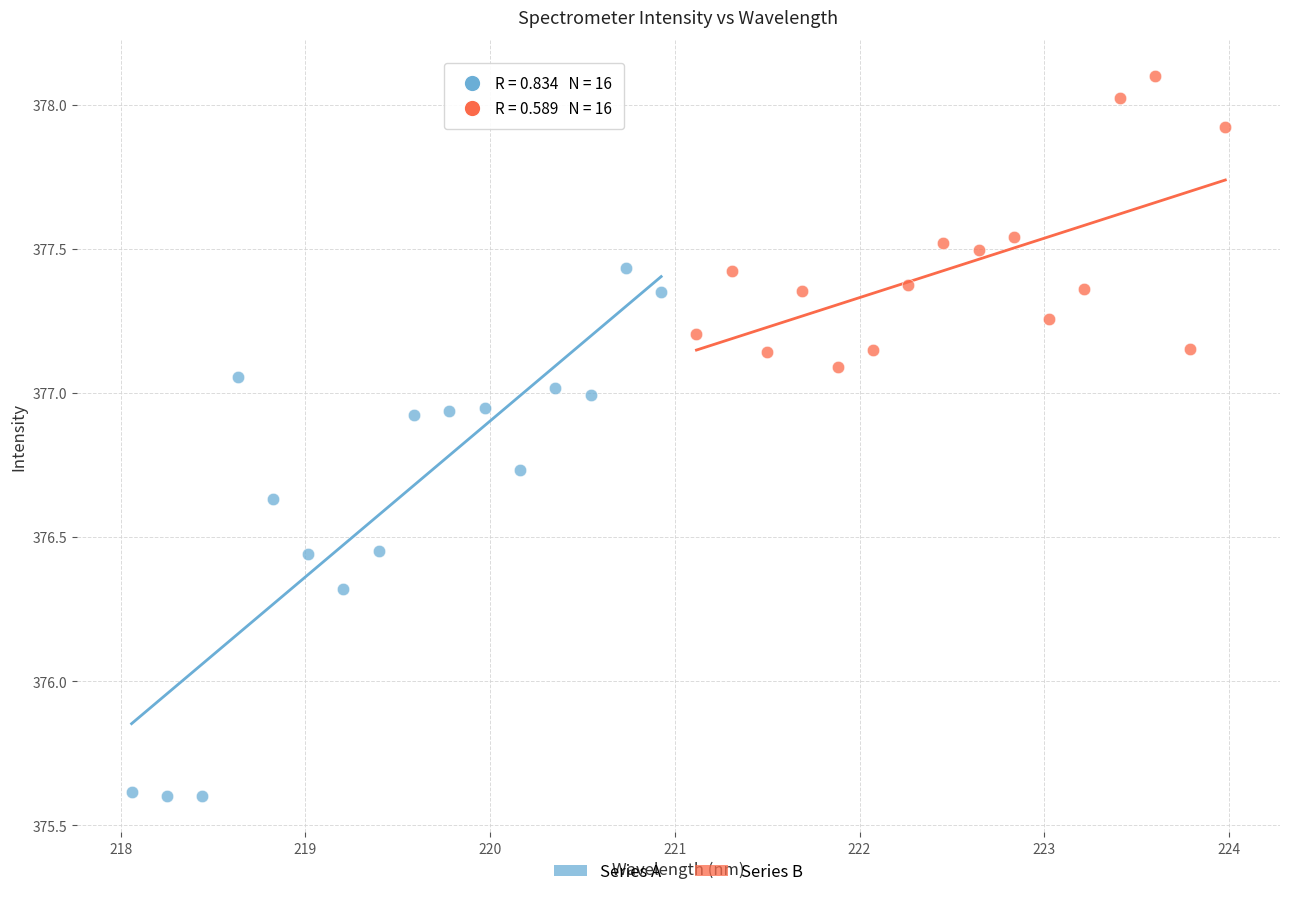

Which series contains the lowest Y value?

Series A